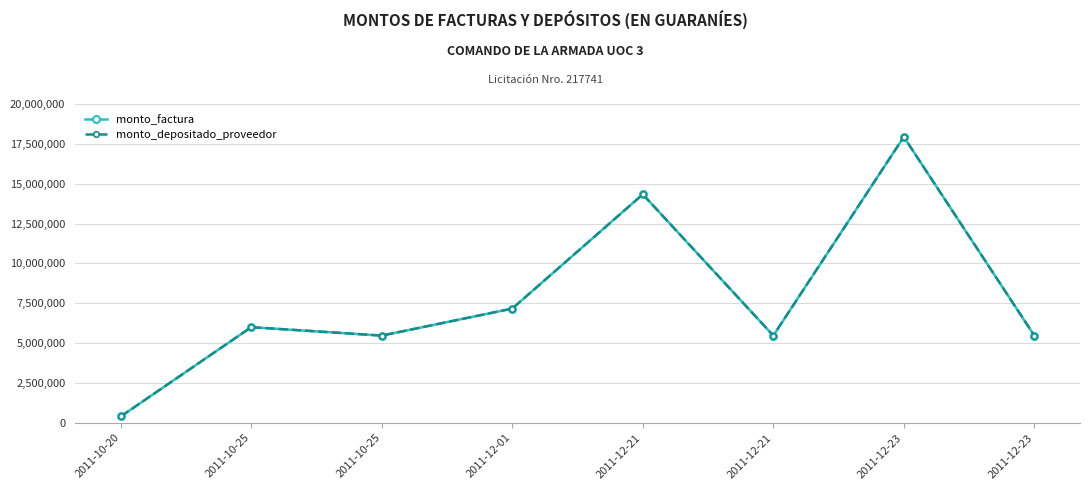

Does the chart have visible grid lines?

Yes